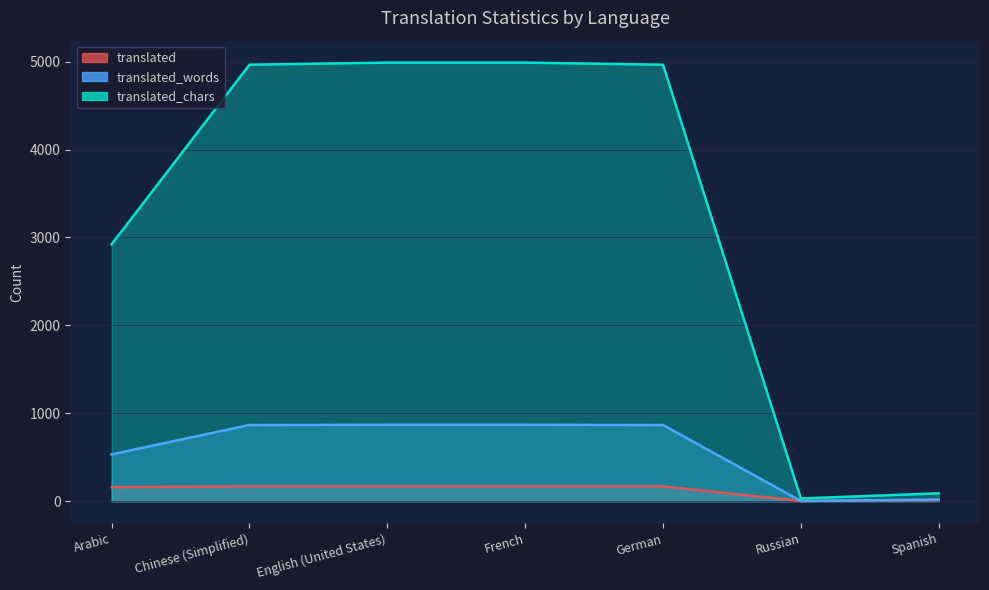

True or false: translated_chars and translated intersect in this chart.

False